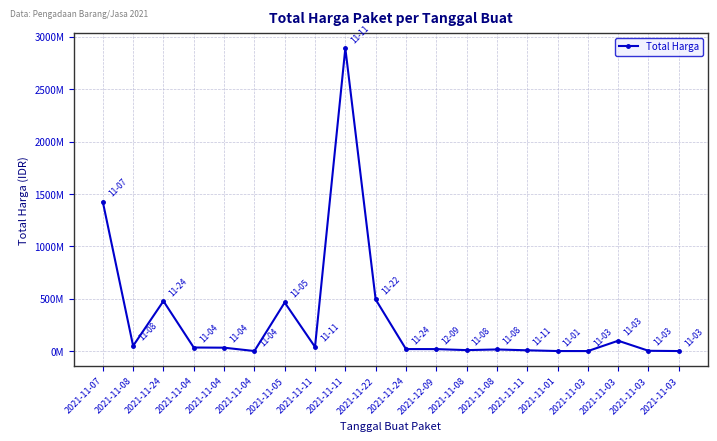

Is this an area chart (filled region under the line)?

No